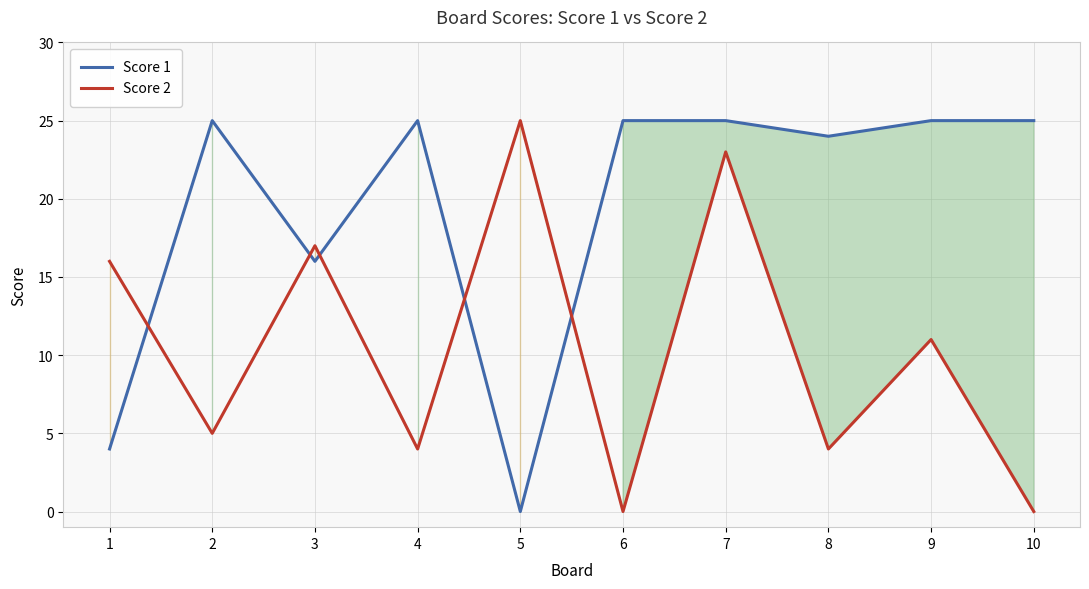

Is this an area chart (filled region under the line)?

No